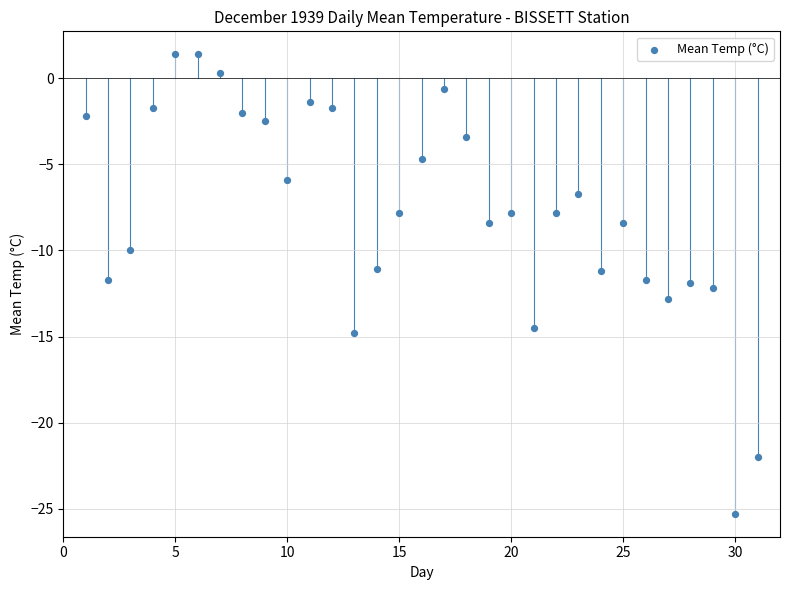

What is the range of Y values (max minus min)?

26.7